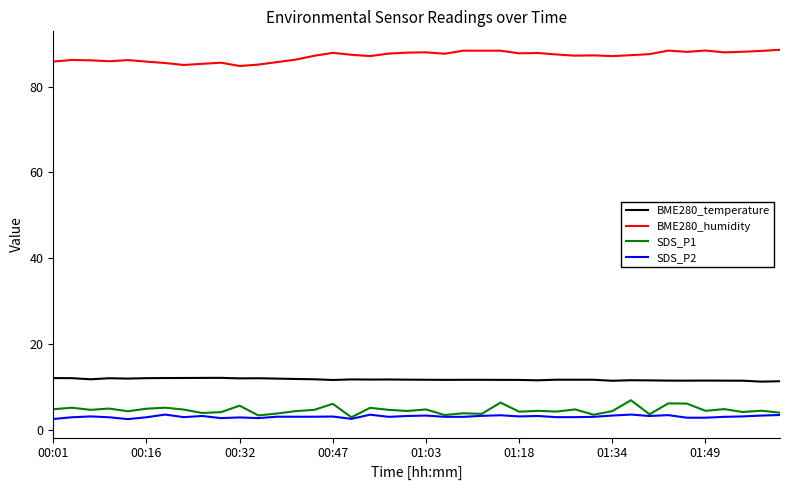

What is the difference between the maximum and minimum values in the SDS_P2 series?

1.1